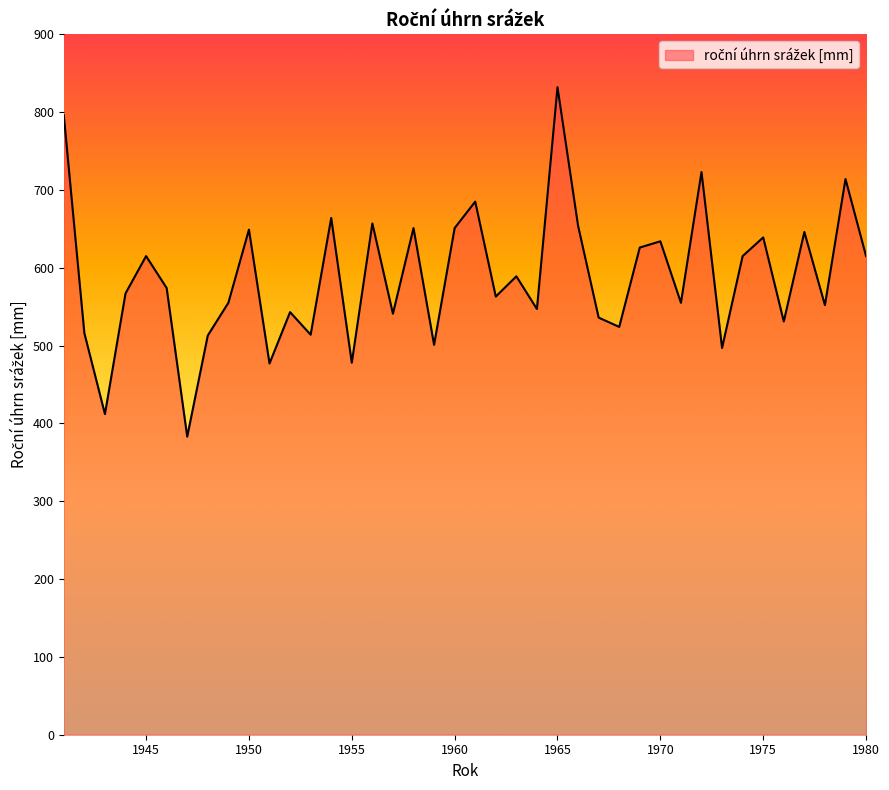

What is the maximum value shown in the chart?

832